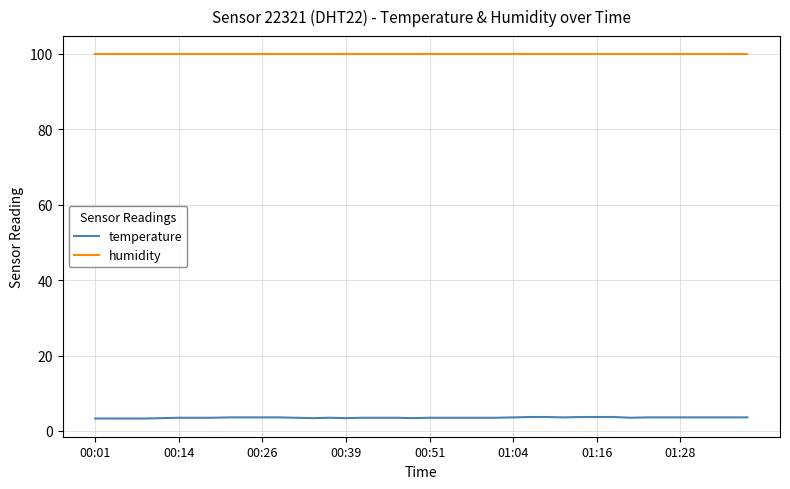

Which series has the largest total across all categories?

humidity